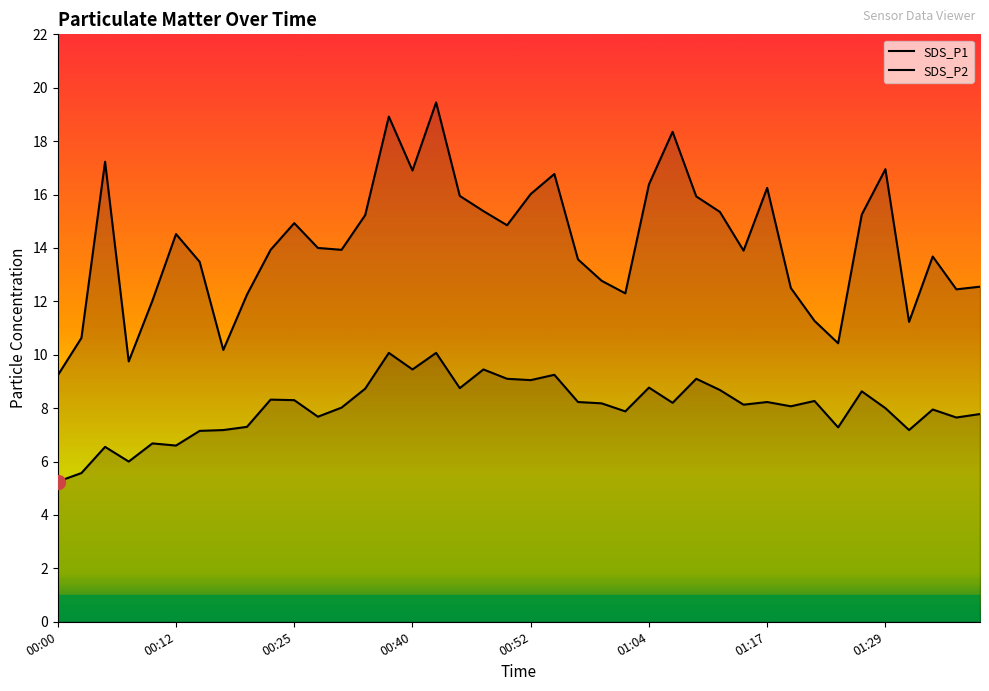

True or false: SDS_P2 has more than 0 interior local peaks.

True